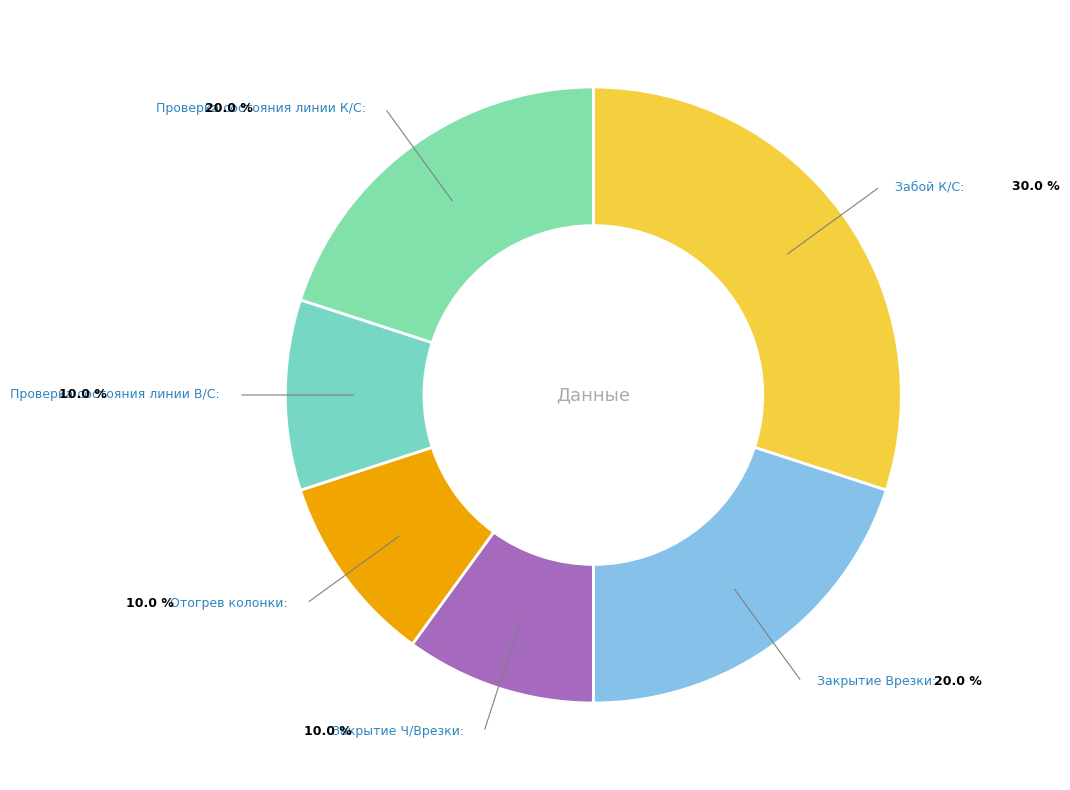

To the nearest percent, what is the difference between the largest and smallest slice percentages?

20%